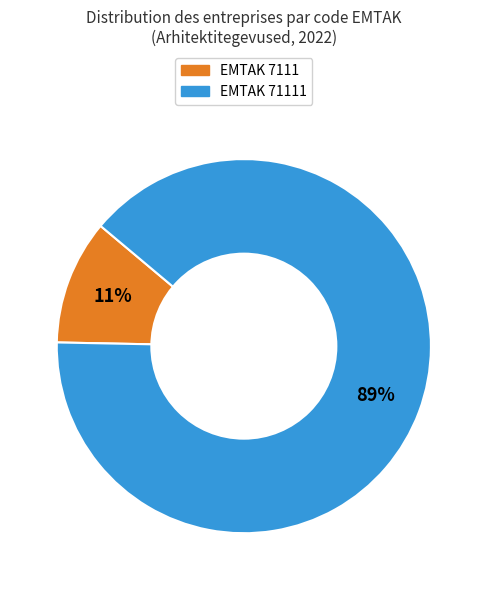

To the nearest percent, what is the difference between the largest and smallest slice percentages?

78%